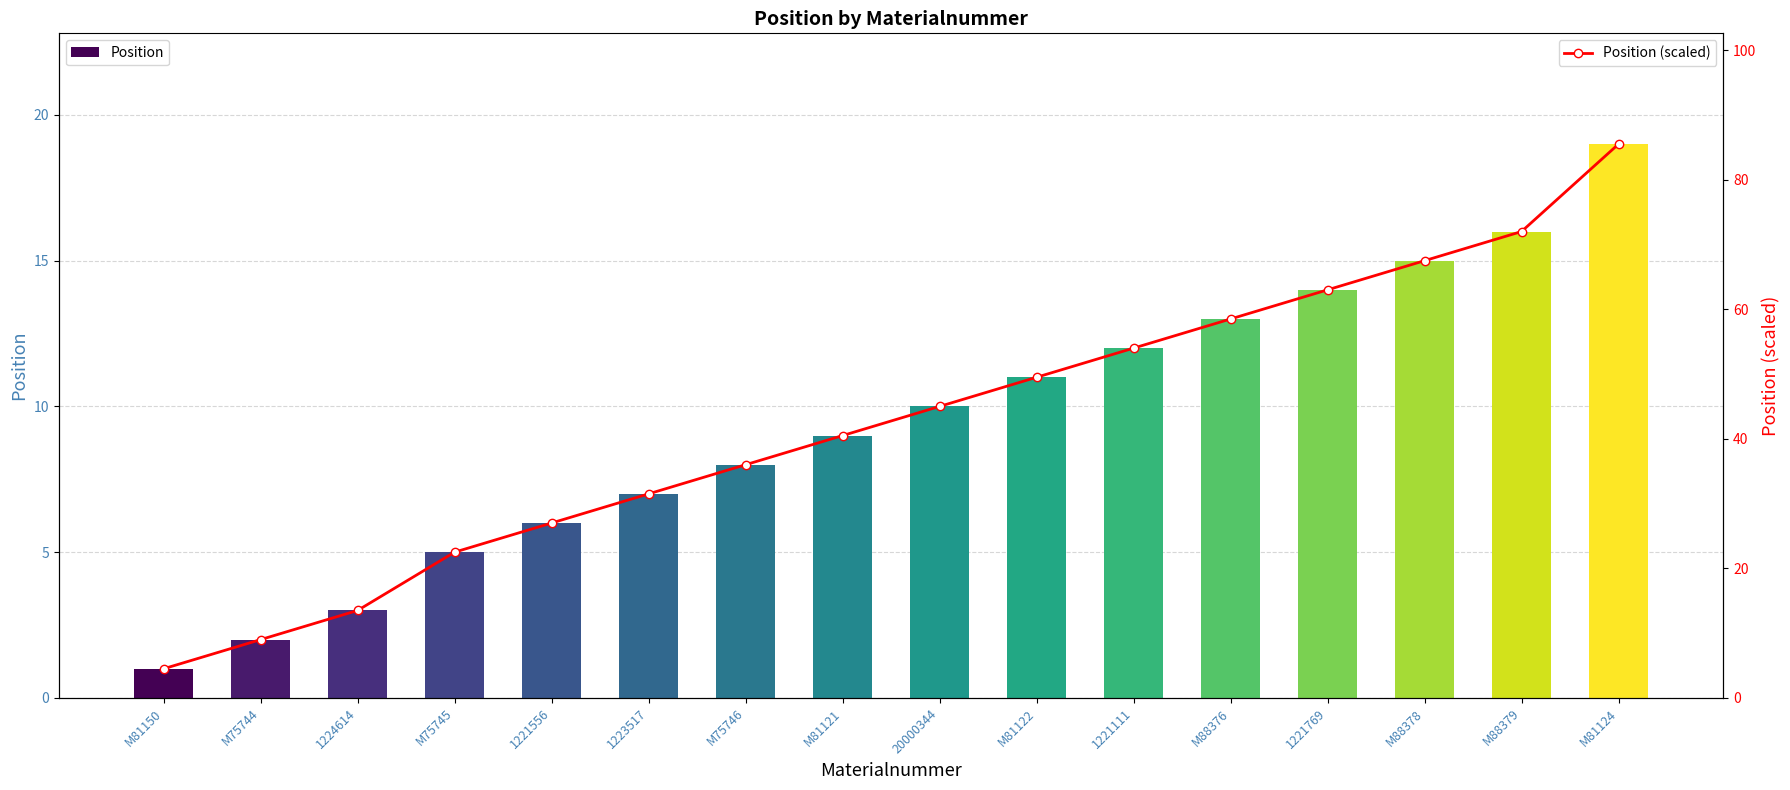

Which series changed the most between 1224614 and M75746?

Position (scaled)